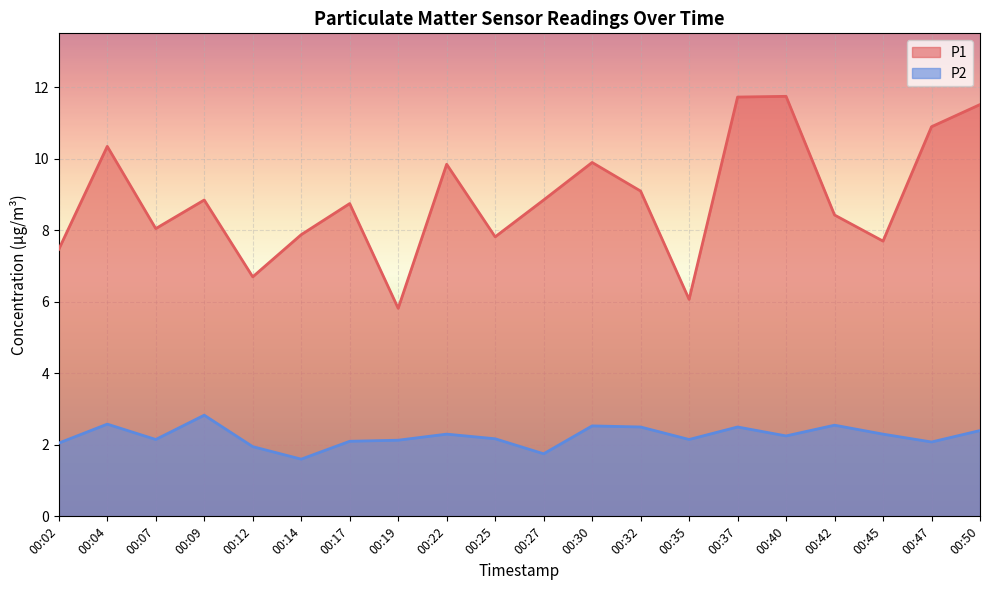

At which label does P1 first exceed 8?

00:04